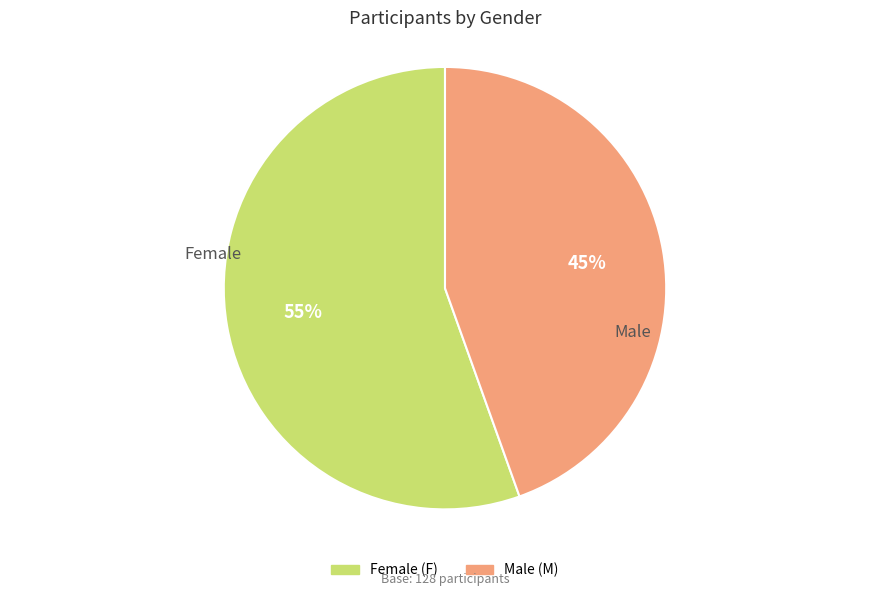

To the nearest percent, what is the average slice percentage?

50%